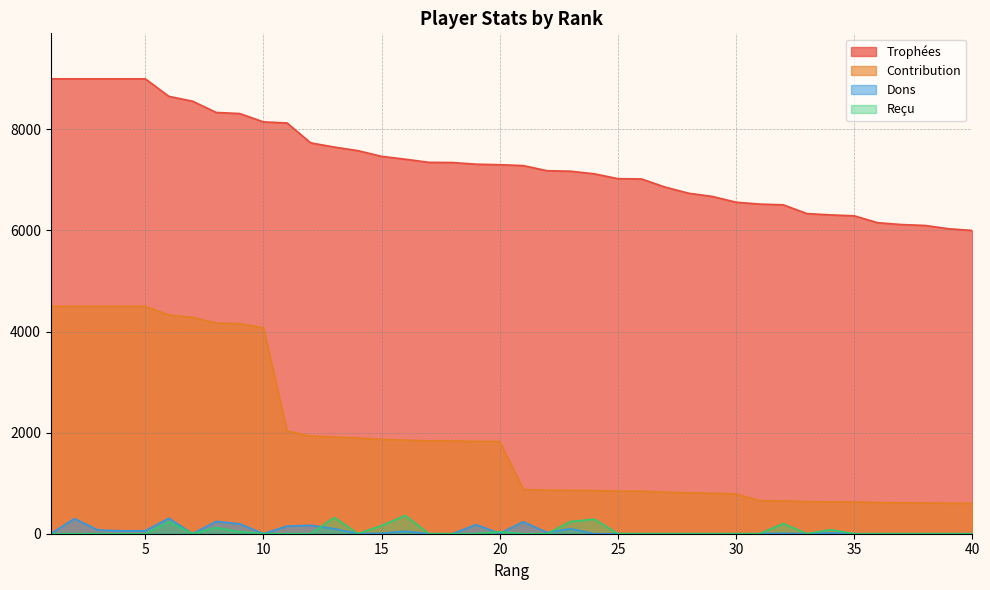

Does the chart display data point markers on the line(s)?

No